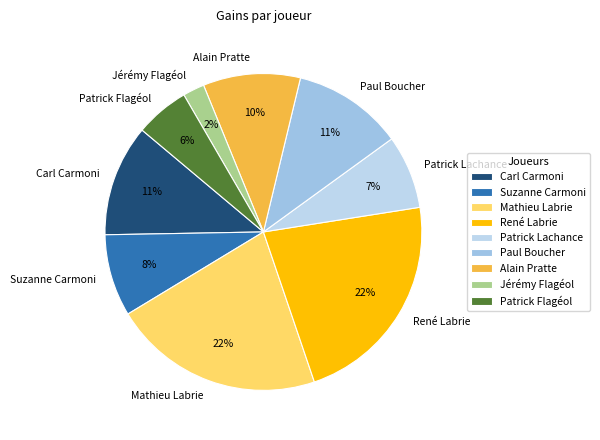

Is the sum of Carl Carmoni and Patrick Flagéol greater than half?

No